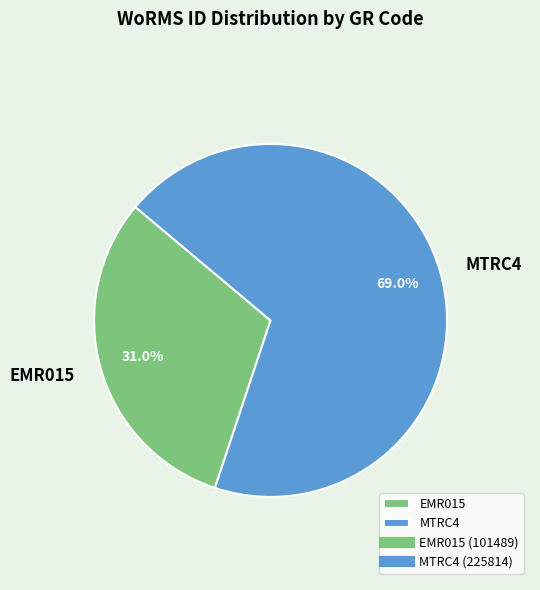

What is the smallest slice in the pie chart?

EMR015